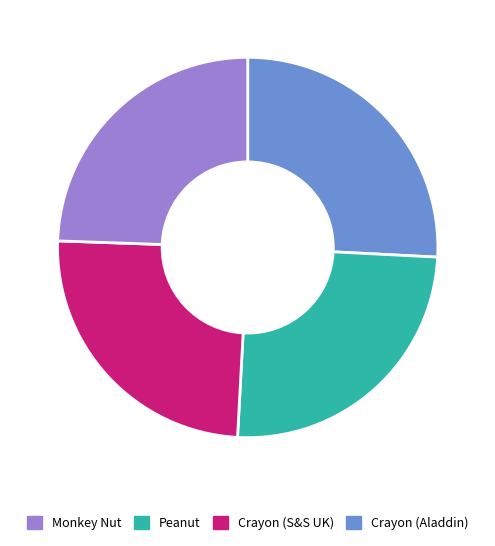

Is there any slice that represents more than half of the pie?

No